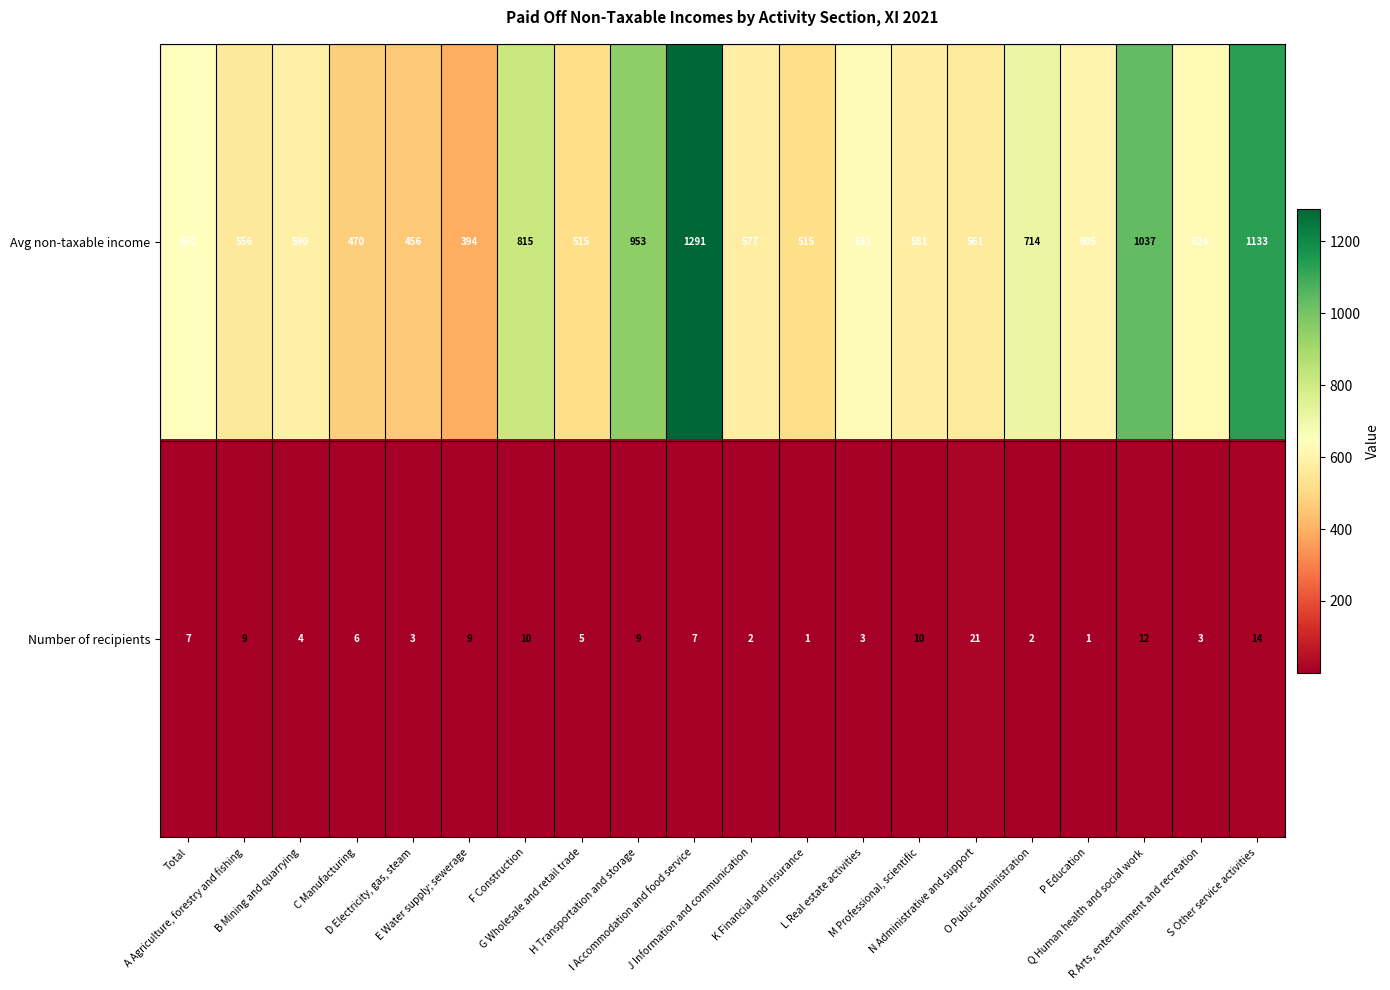

What is the difference between the maximum and minimum values in the Avg non-taxable income series?

897